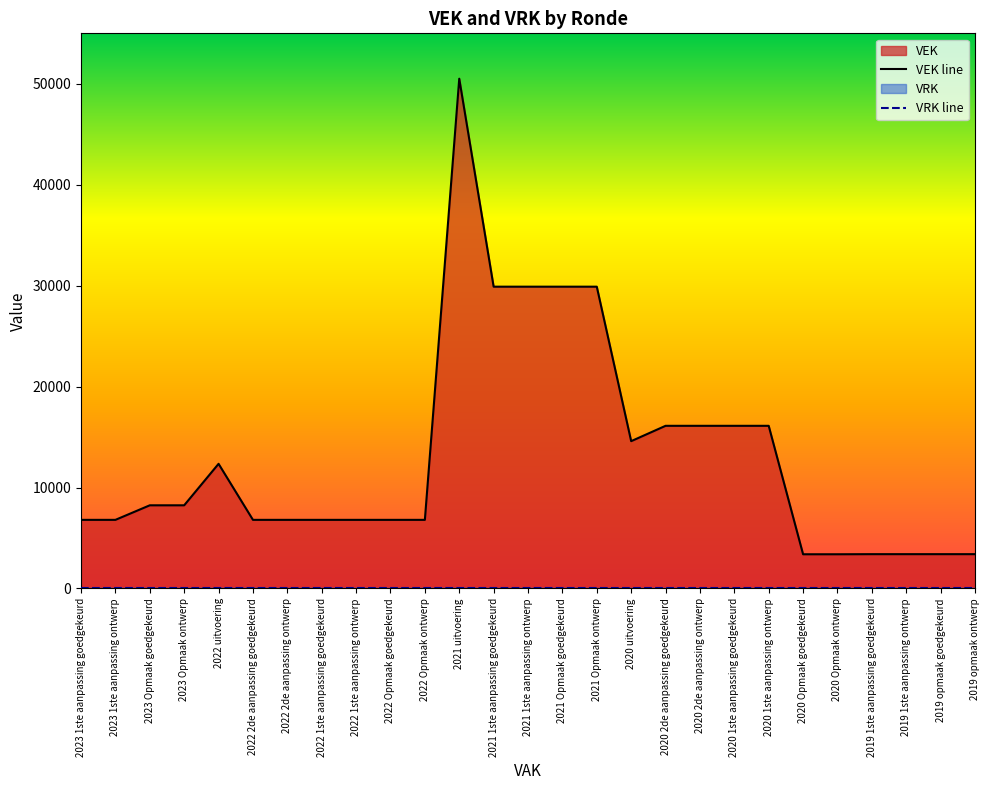

Where is VRK line nearest to the value 0?

2023 1ste aanpassing goedgekeurd